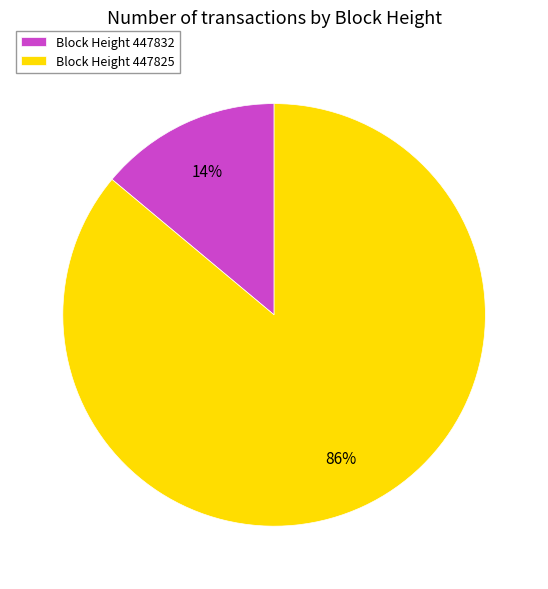

Count the number of slices in the pie.

2